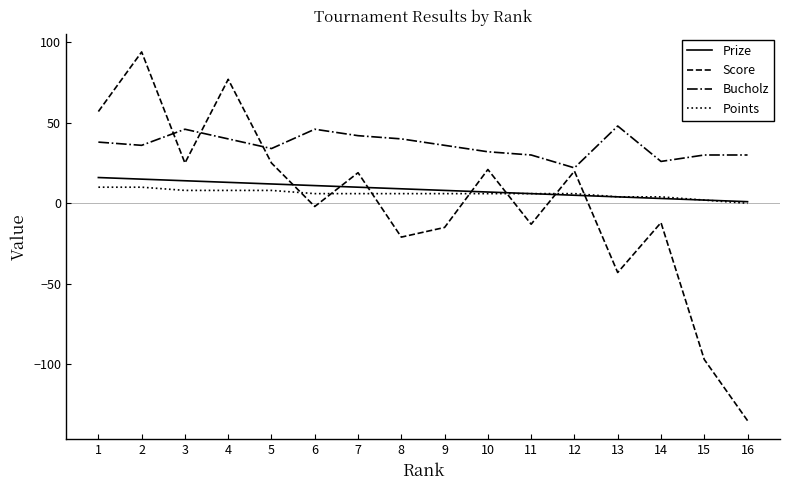

What is the minimum value shown in the chart?

-135